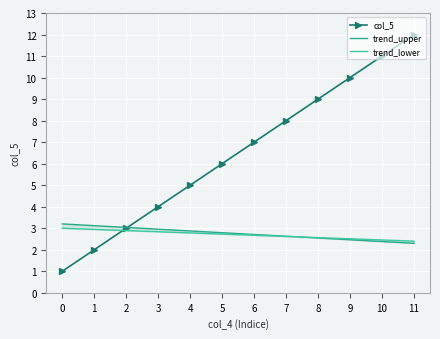

What are all the series names shown in the legend?

col_5, trend_upper, trend_lower